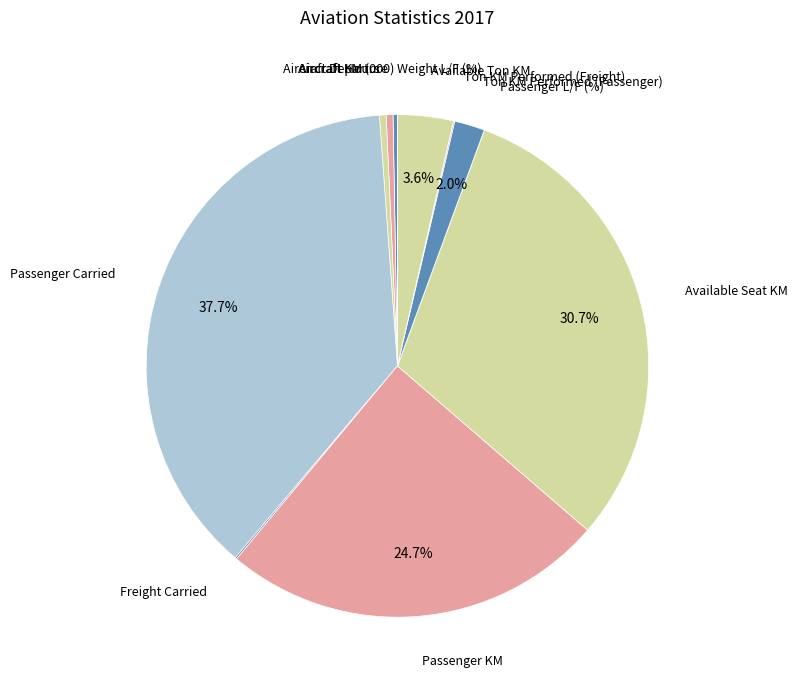

Which category has the biggest portion of the pie?

Passenger Carried